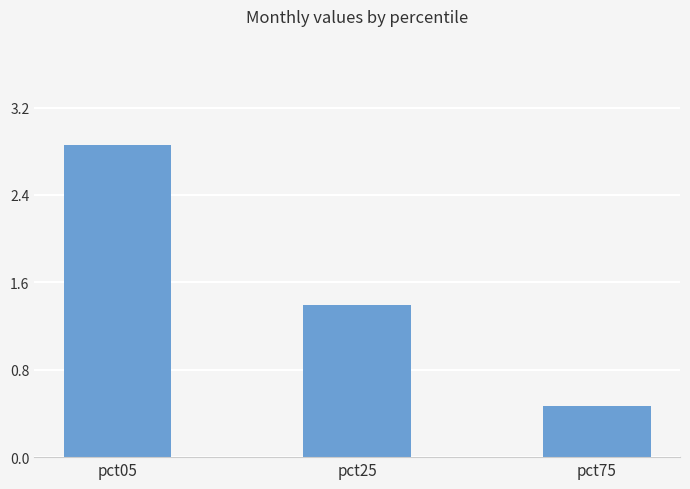

Count the values in the range 0 to 2.

2